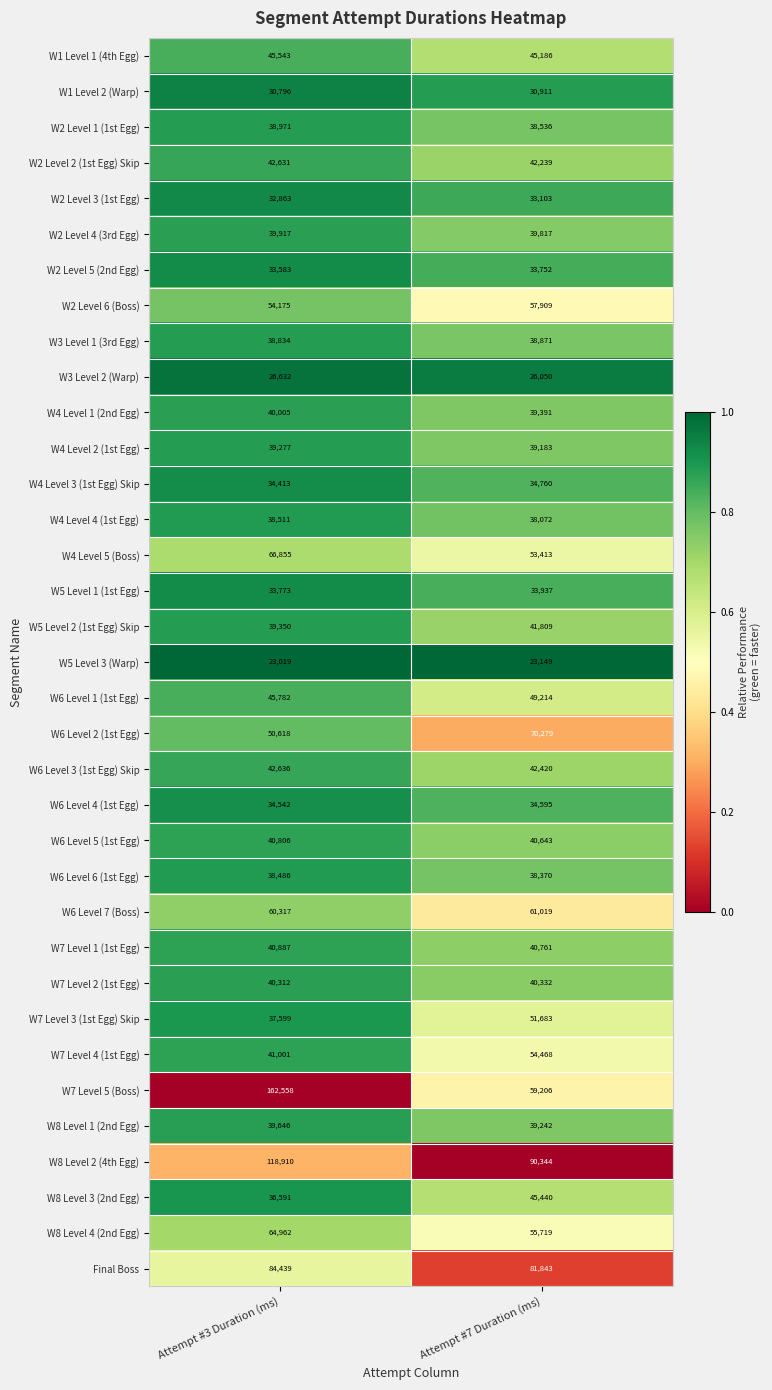

Rank the series by their maximum value, from lowest to highest.

W5 Level 3 (Warp), W3 Level 2 (Warp), W1 Level 2 (Warp), W2 Level 3 (1st Egg), W2 Level 5 (2nd Egg), W5 Level 1 (1st Egg), W6 Level 4 (1st Egg), W4 Level 3 (1st Egg) Skip, W6 Level 6 (1st Egg), W4 Level 4 (1st Egg), W3 Level 1 (3rd Egg), W2 Level 1 (1st Egg), W4 Level 2 (1st Egg), W8 Level 1 (2nd Egg), W2 Level 4 (3rd Egg), W4 Level 1 (2nd Egg), W7 Level 2 (1st Egg), W6 Level 5 (1st Egg), W7 Level 1 (1st Egg), W5 Level 2 (1st Egg) Skip, W2 Level 2 (1st Egg) Skip, W6 Level 3 (1st Egg) Skip, W8 Level 3 (2nd Egg), W1 Level 1 (4th Egg), W6 Level 1 (1st Egg), W7 Level 3 (1st Egg) Skip, W7 Level 4 (1st Egg), W2 Level 6 (Boss), W6 Level 7 (Boss), W8 Level 4 (2nd Egg), W4 Level 5 (Boss), W6 Level 2 (1st Egg), Final Boss, W8 Level 2 (4th Egg), W7 Level 5 (Boss)